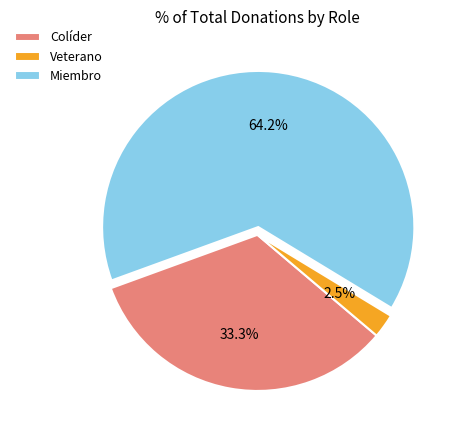

Is there any slice that represents more than half of the pie?

Yes